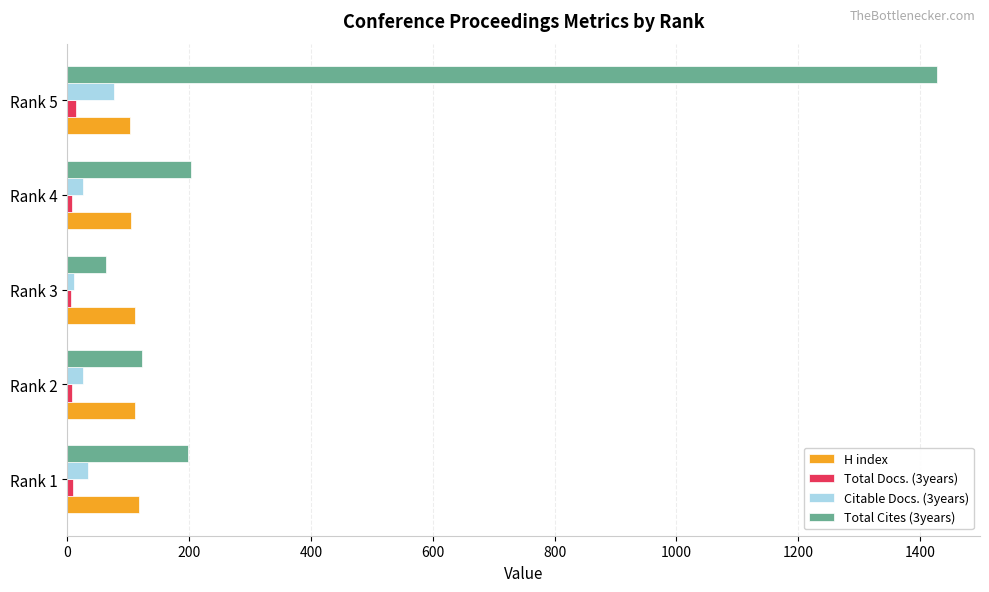

Which series has the largest total across all categories?

Total Cites (3years)